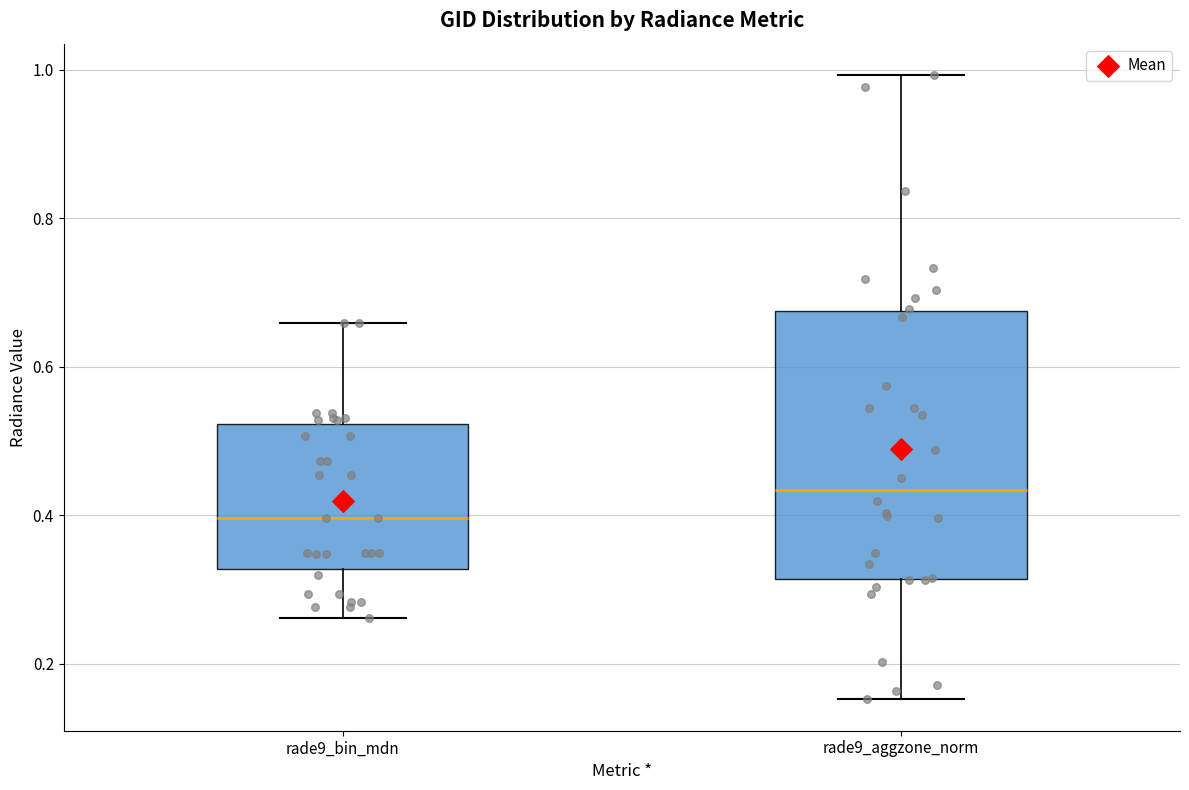

Reading left to right, transcribe this box plot: for each box, give where its median line is, the range the box spans, and where its two whiskers end, as read against the y-axis. The values are not printed on the chart, so give them approximately, as read against the axis.

rade9_bin_mdn: median 0.40, box 0.32 to 0.52, whiskers 0.26 to 0.66
rade9_aggzone_norm: median 0.44, box 0.32 to 0.68, whiskers 0.16 to 1.00